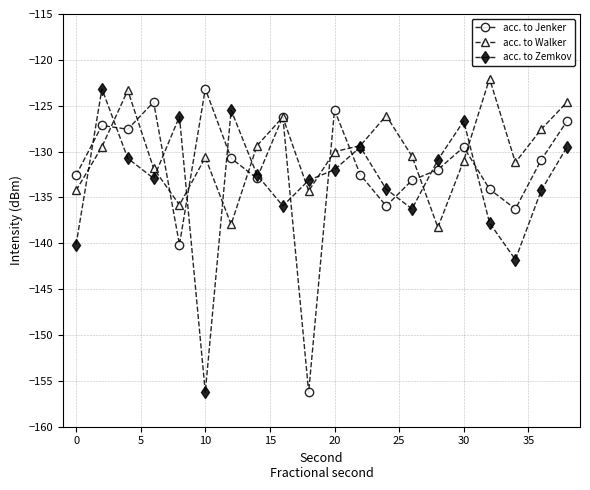

What is the average value of the acc. to Jenker series?

-131.9